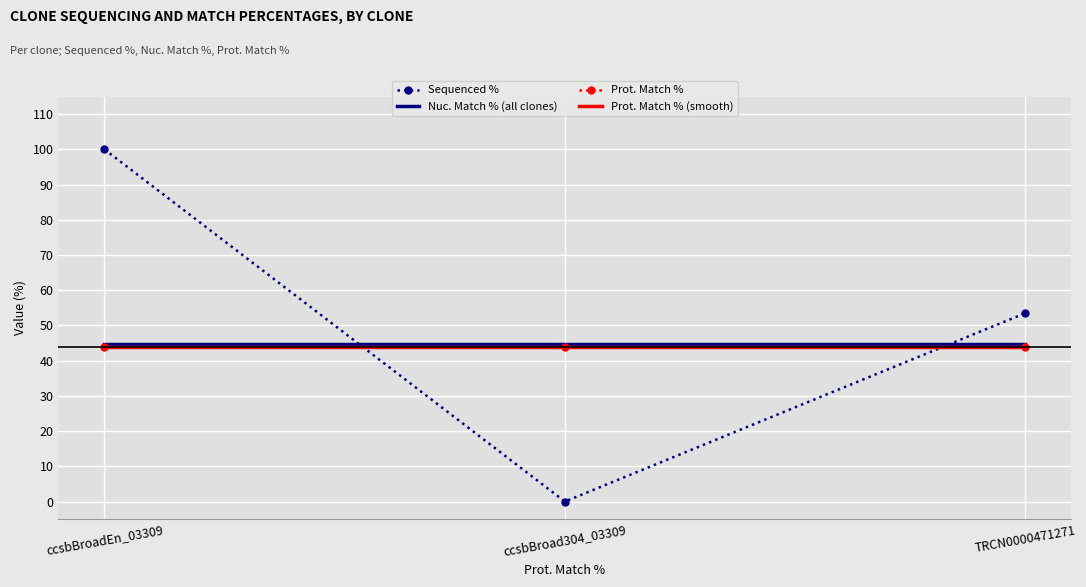

Reading left to right, transcribe all the data shown in this chart.

Sequenced %: 100.0	0.0	53.5
Nuc. Match % (all clones): 44.8	44.8	44.8
Prot. Match %: 44.0	44.0	44.0
Prot. Match % (smooth): 44.0	44.0	44.0